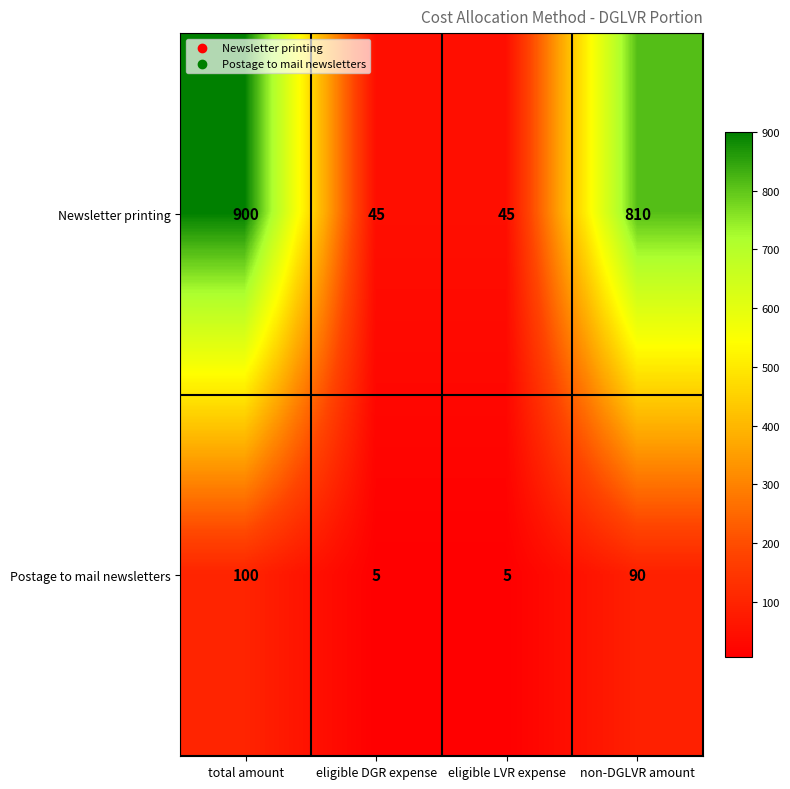

What is the maximum value shown in the chart?

900